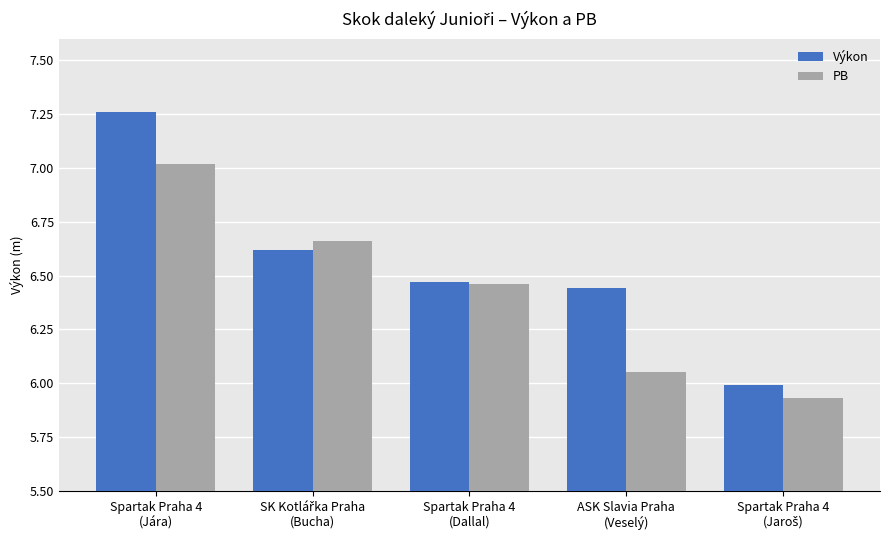

How many data points in PB are above 6?

4